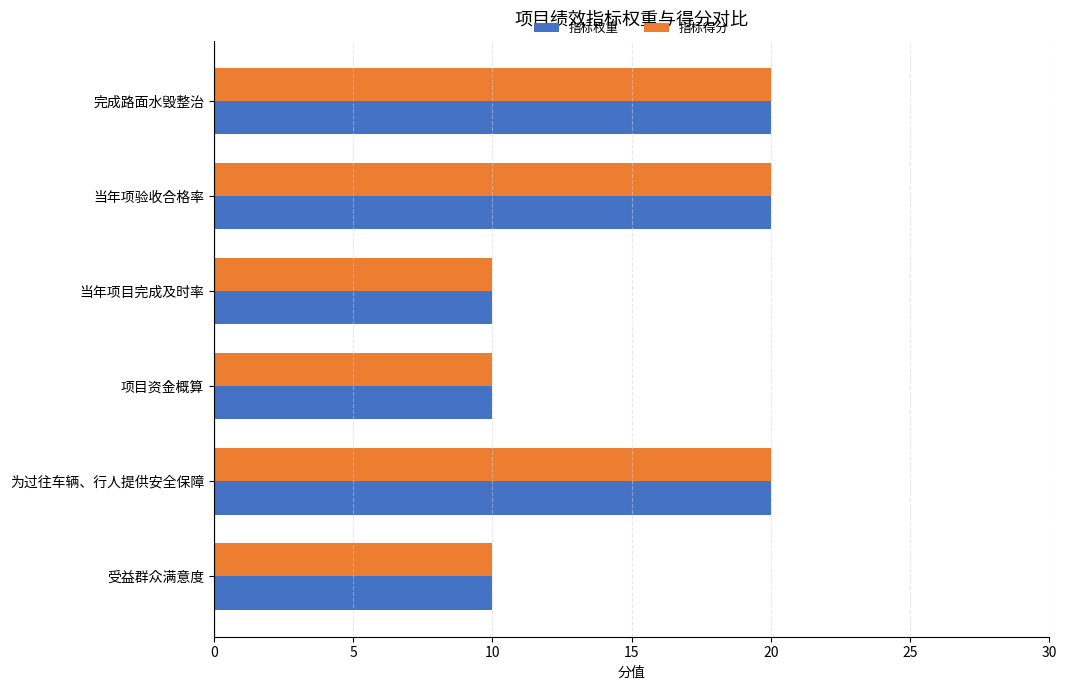

Count the number of categories in the chart.

6